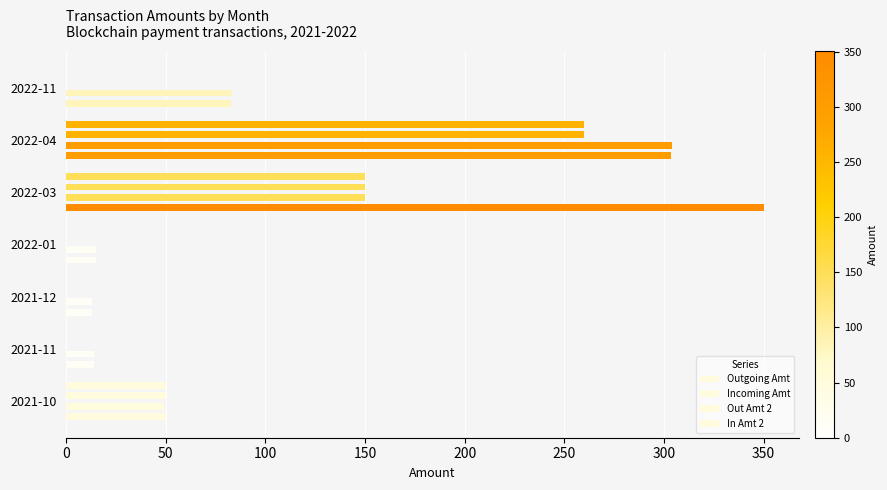

The value of Outgoing Amt at 2021-10 is 50.0. True or false?

True